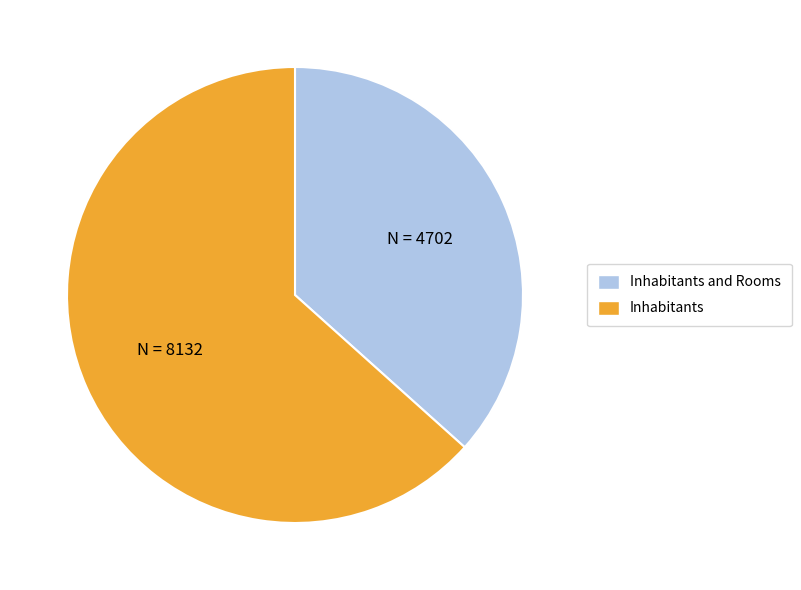

Does any single category account for the majority?

Yes